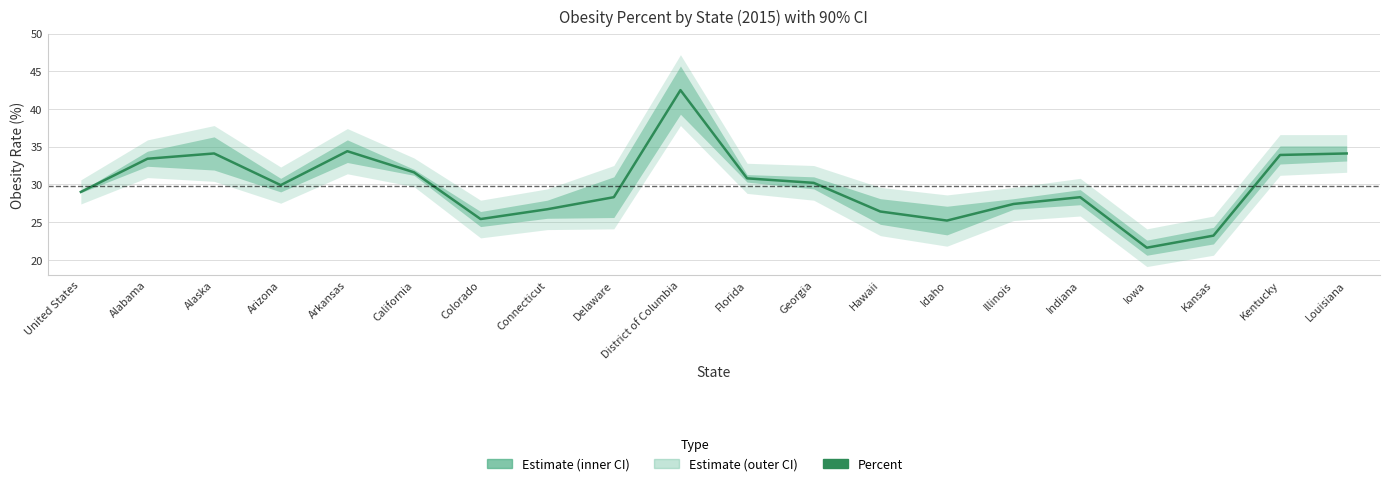

At which category does the chart reach its peak across all series?

District of Columbia